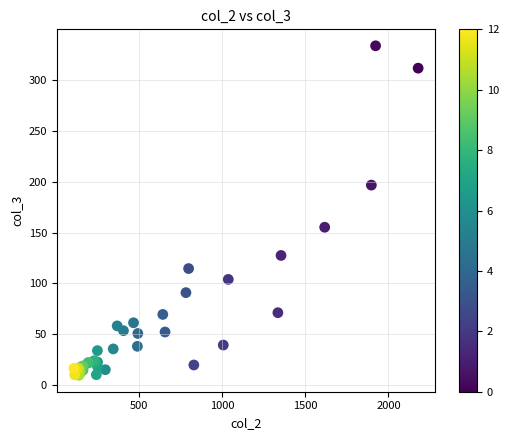

What Y value in the scatter plot is closest to 171?

155.2